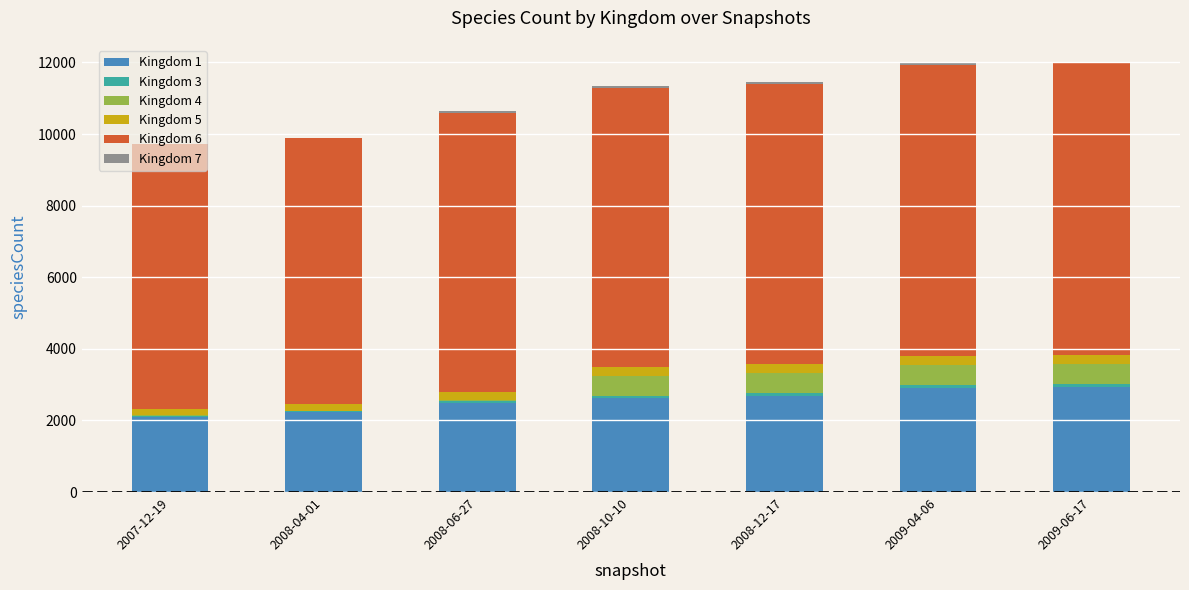

Which has a higher value, 2008-04-01 or 2009-04-06?

2009-04-06